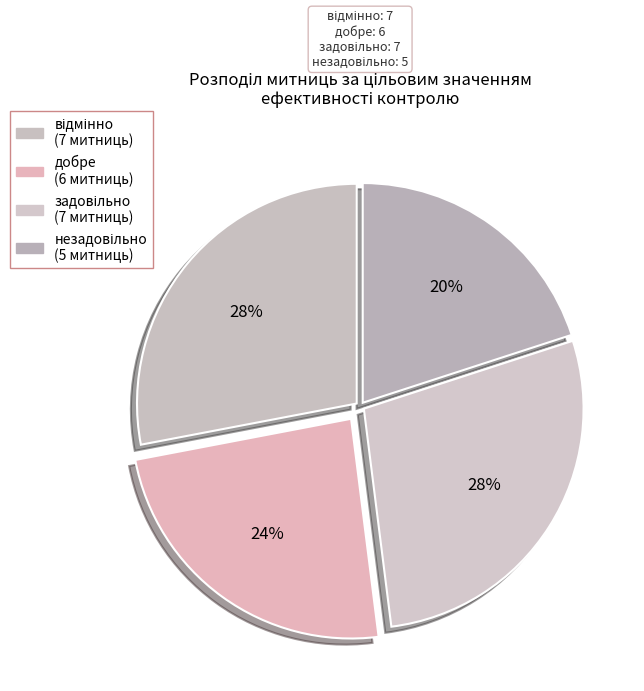

Which category has the biggest portion of the pie?

відмінно